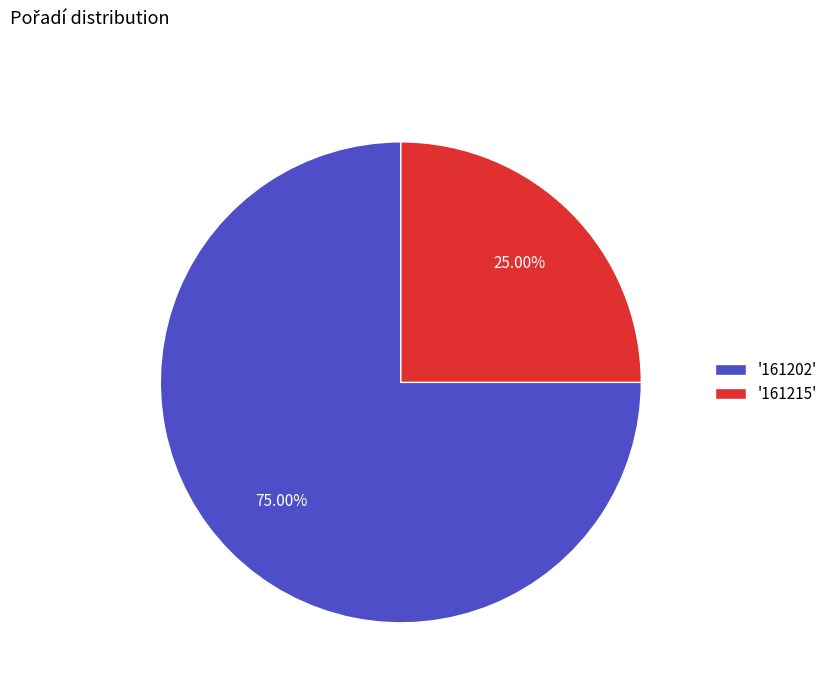

What is the majority slice?

'161202'